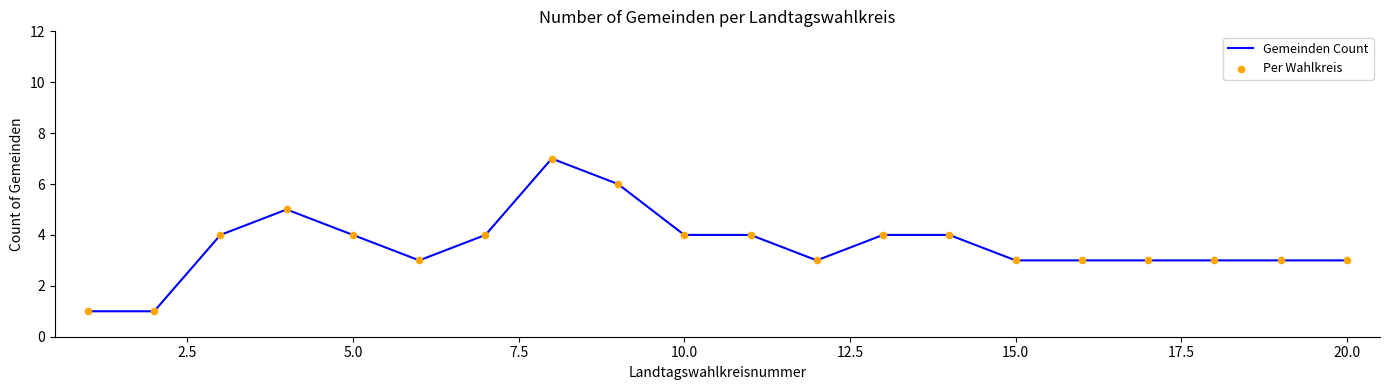

What is the maximum value shown in the chart?

7